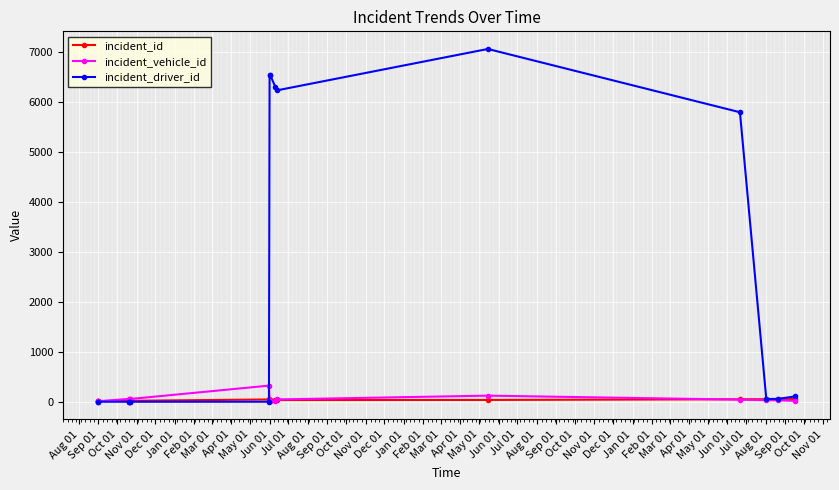

How many distinct data groups are displayed?

3